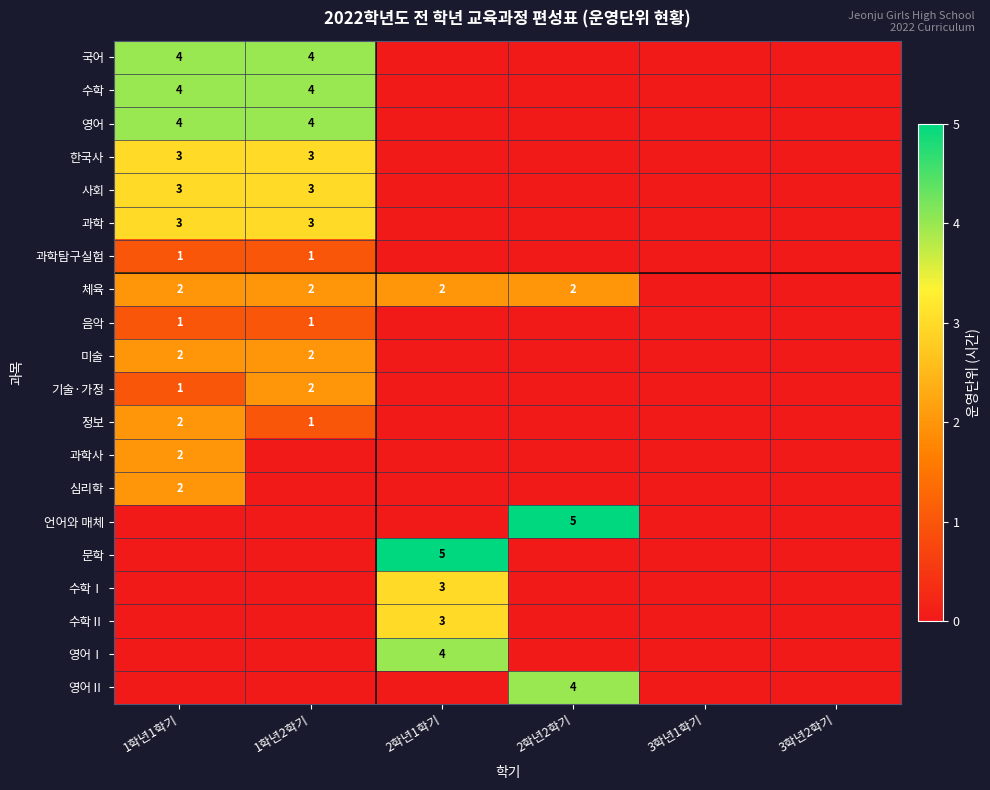

True or false: 과학 has a value of 3 at 1학년1학기.

True